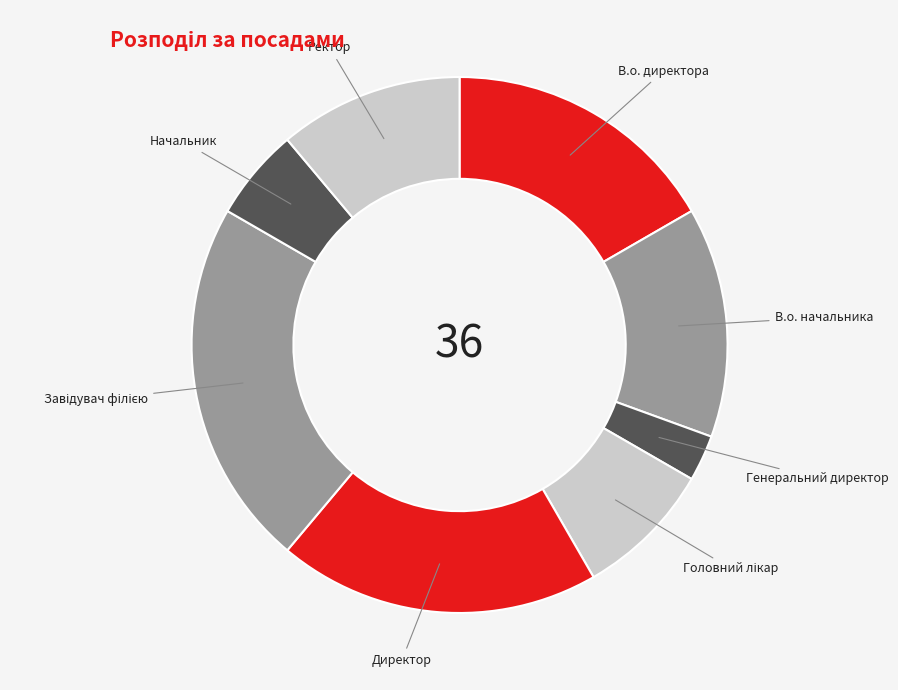

The Начальник slice represents 1% of the pie. True or false?

False